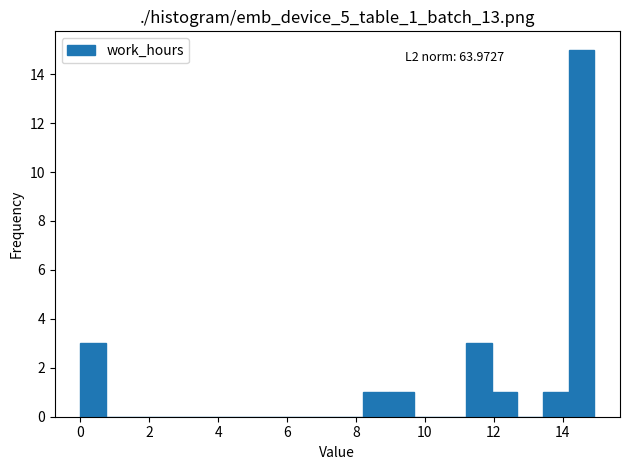

Around what value on the x-axis is the tallest bar? Give the approximate position of its centre, as read against the axis.

14.6